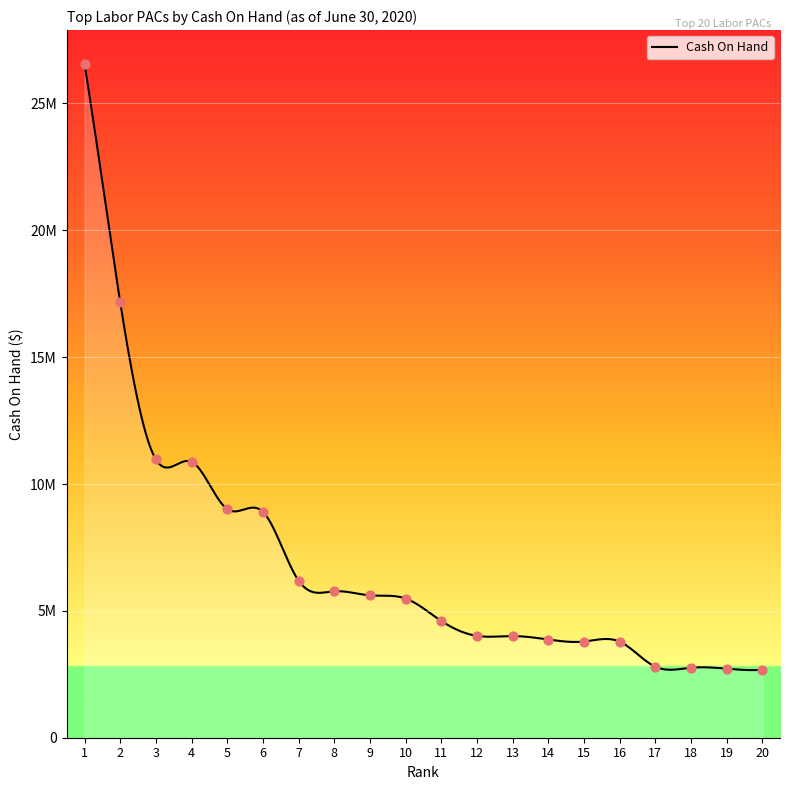

What is the ratio of the value at 17 to the value at 13?

0.7